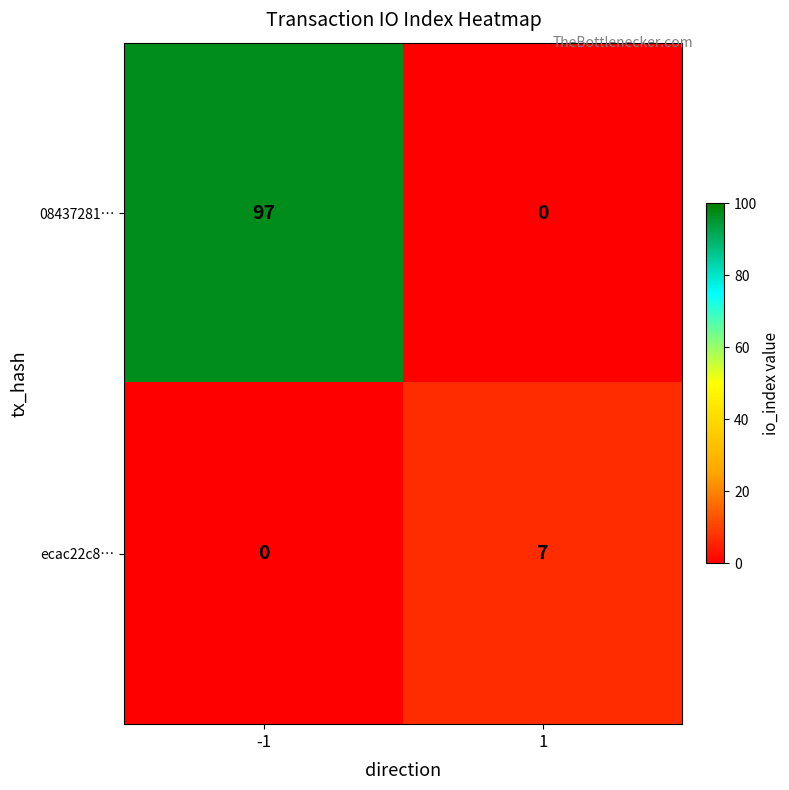

What is the average value of the ecac22c8… series?

4